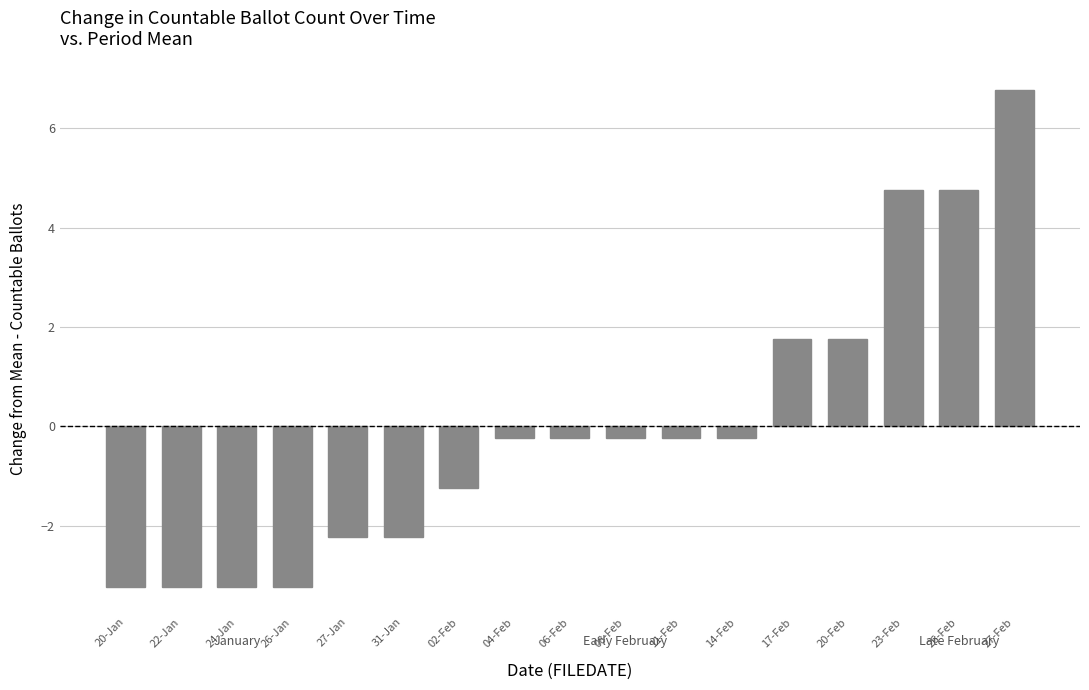

What value does the data have at 11-Feb?

-0.2